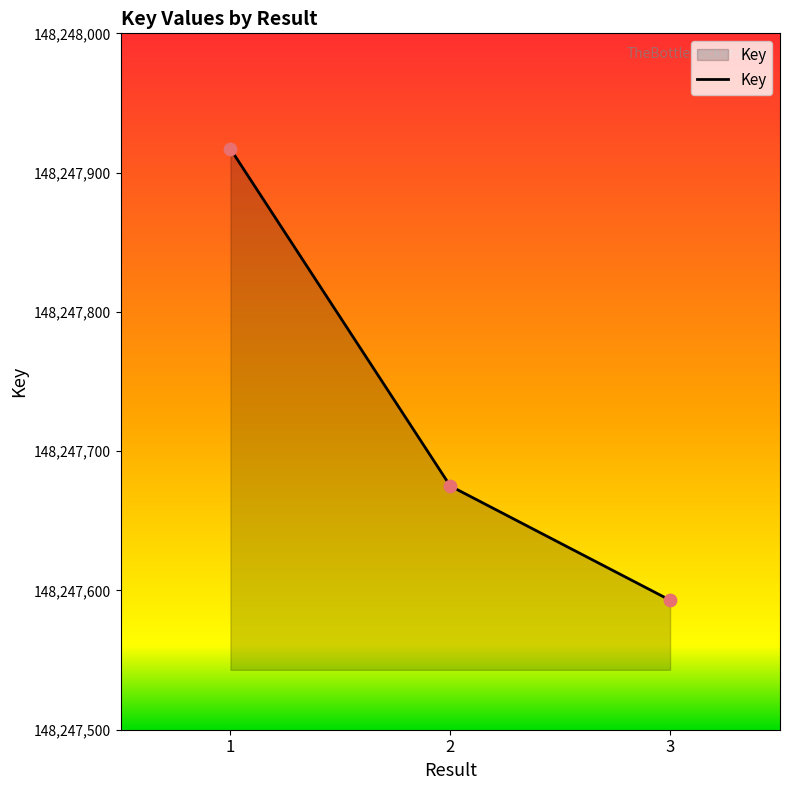

Approximately how many times larger is the value at 2 compared to 1?

1.0